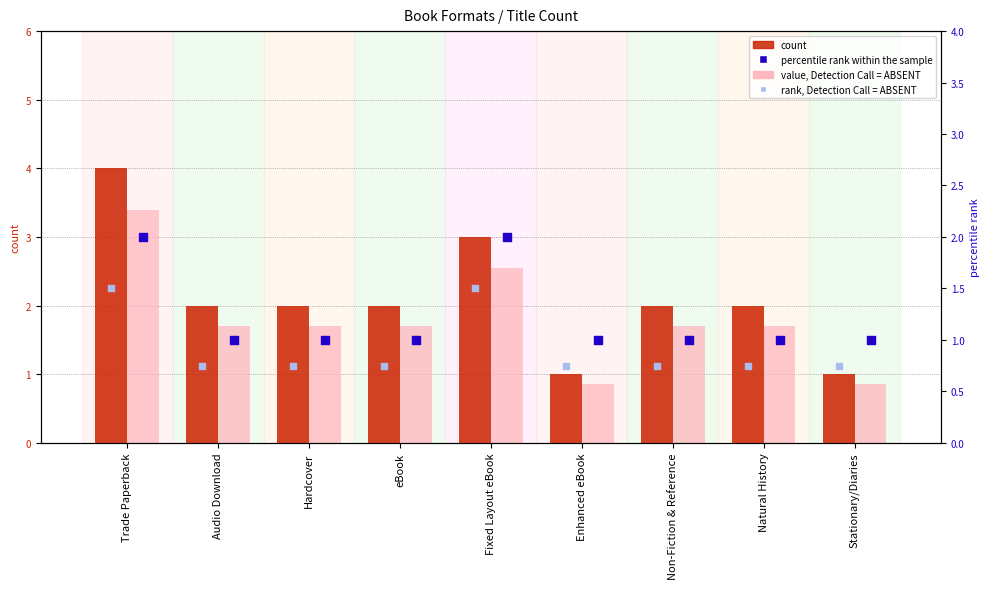

Is the value of count at Stationary/Diaries greater than the value of percentile rank within the sample at Trade Paperback?

No